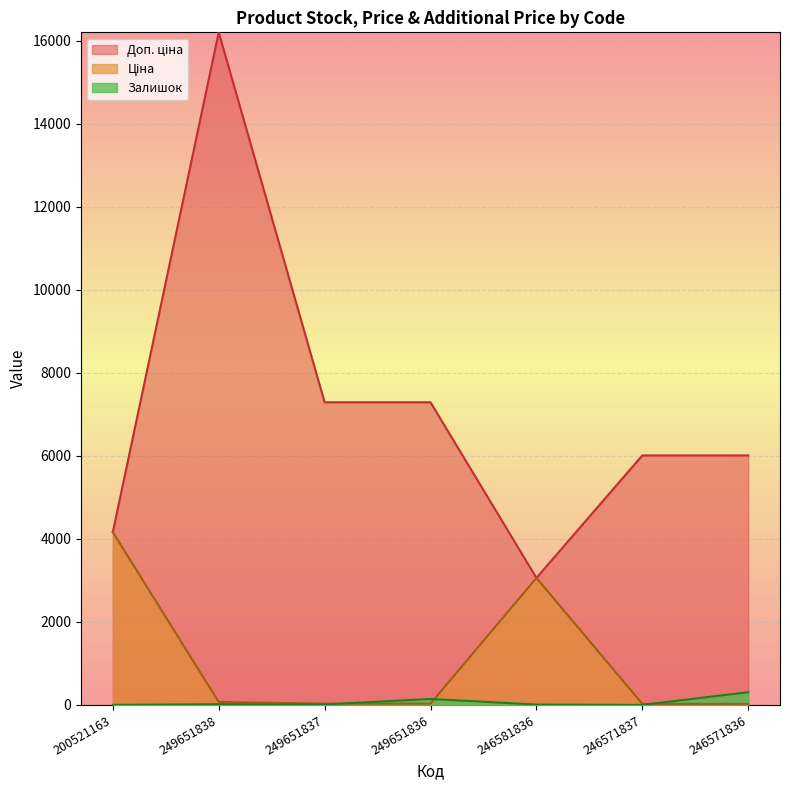

True or false: Ціна has a value of 4161.8 at 200521163.

True